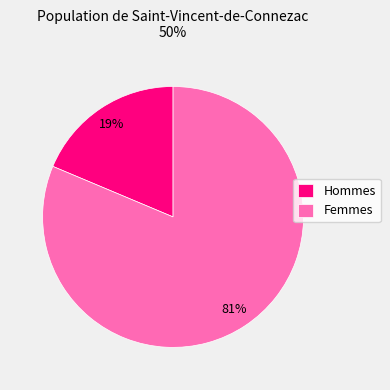

Count the number of slices in the pie.

2